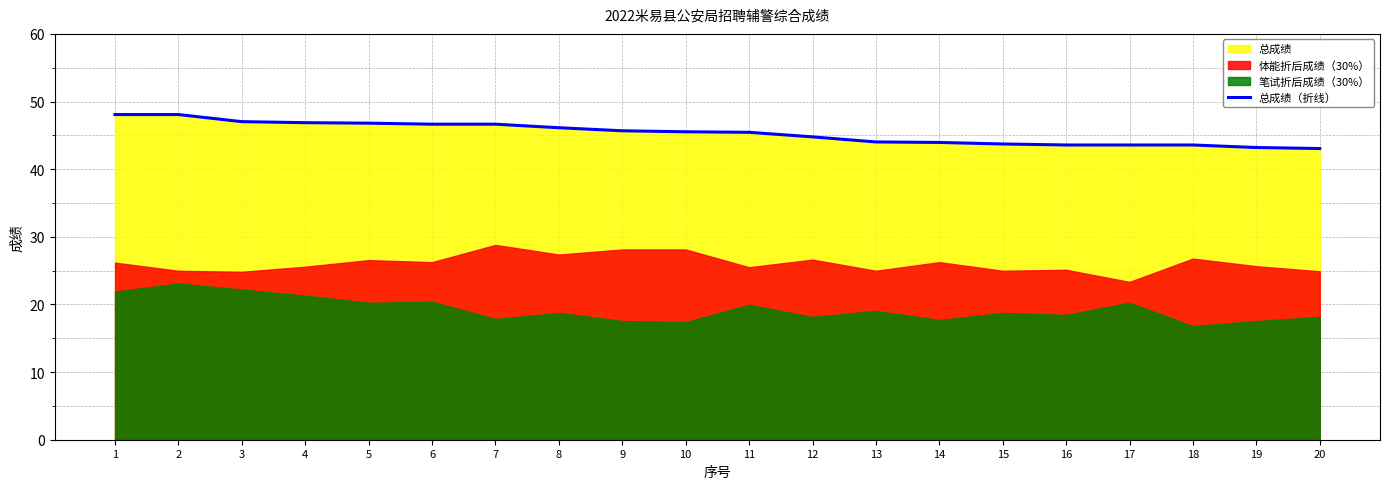

How many data points does each series have?

20